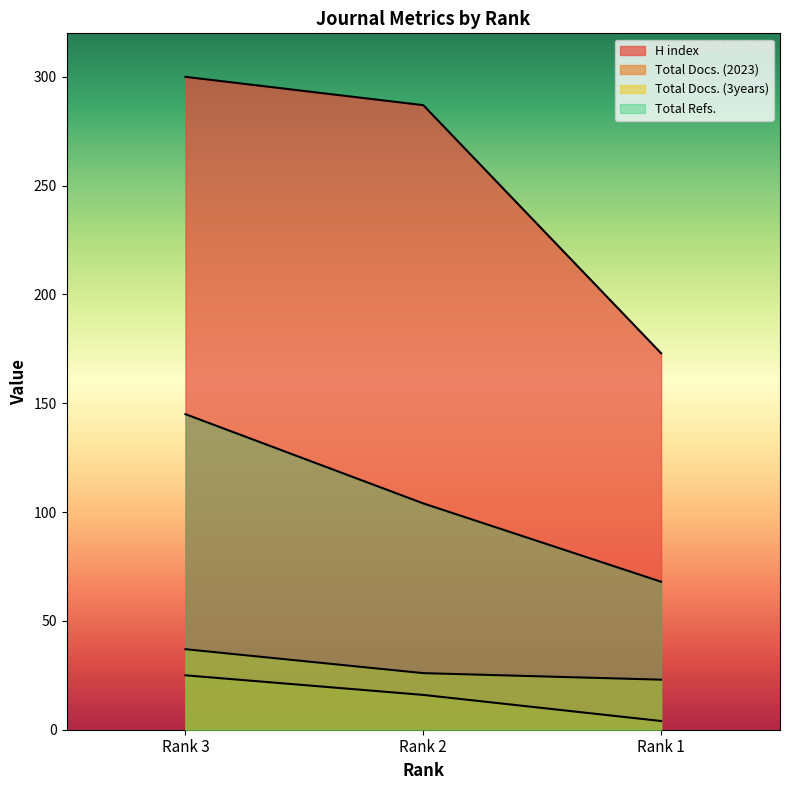

Which category has the lowest value across all series?

Rank 1